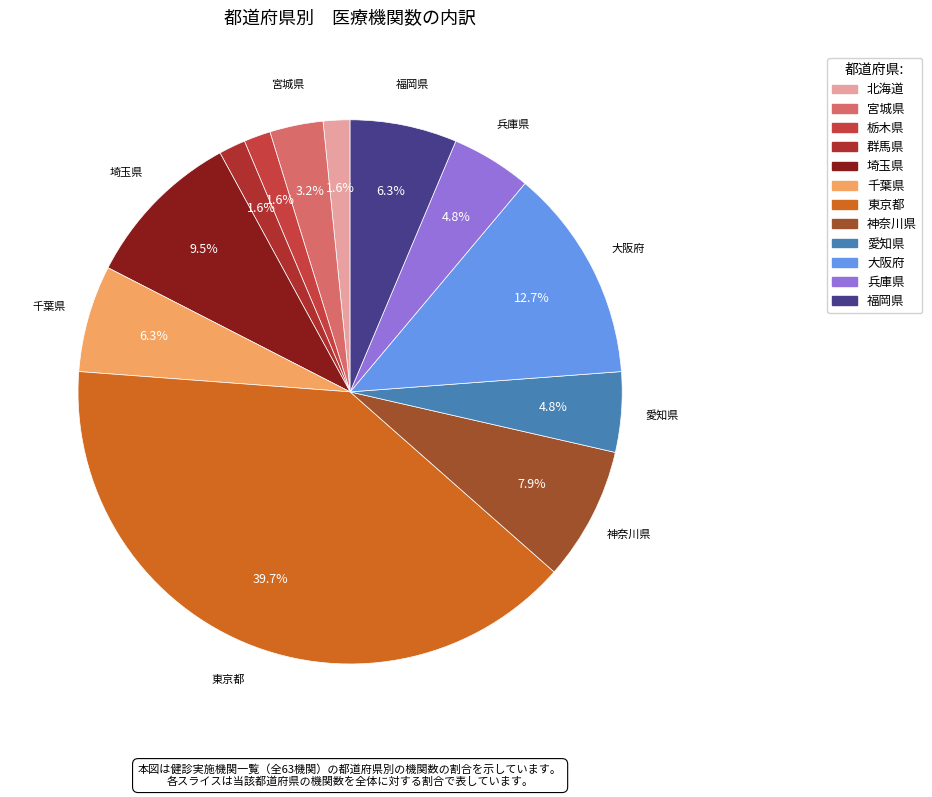

What is the smallest slice in the pie chart?

北海道